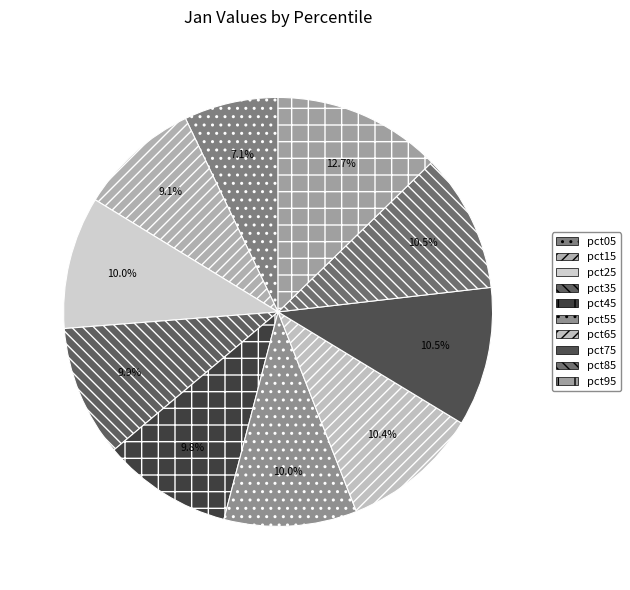

What is the smallest slice in the pie chart?

pct05